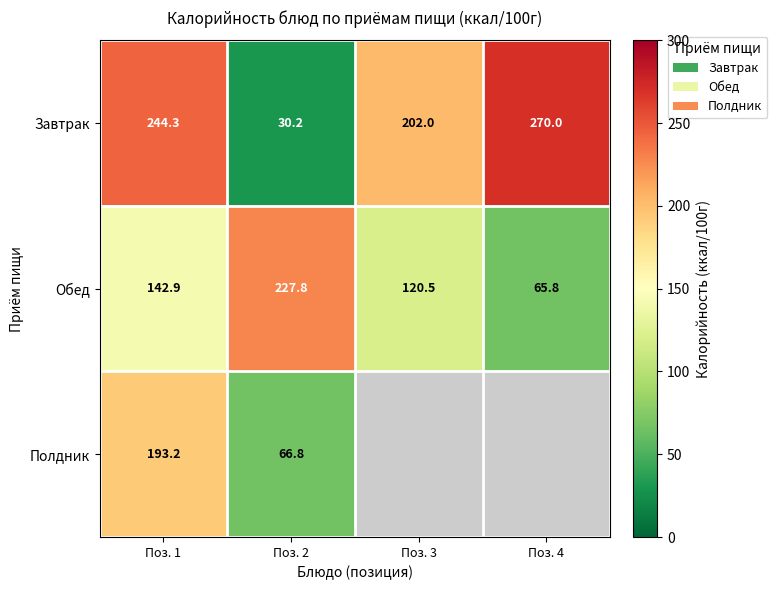

Where does the Завтрак series first go above 244?

Поз. 1